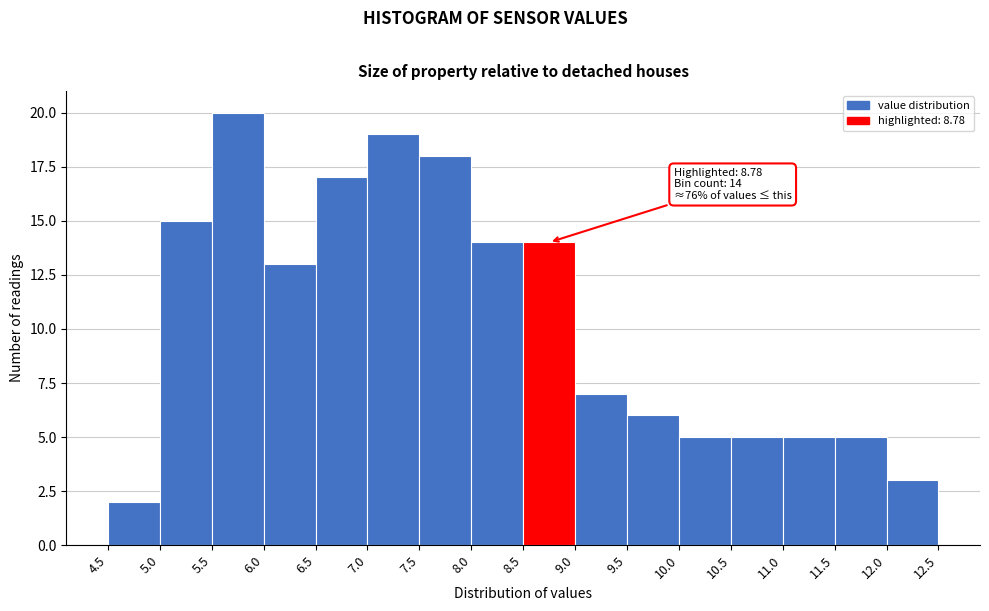

Over which range of the x-axis is the bar tallest?

5.5 to 6.0